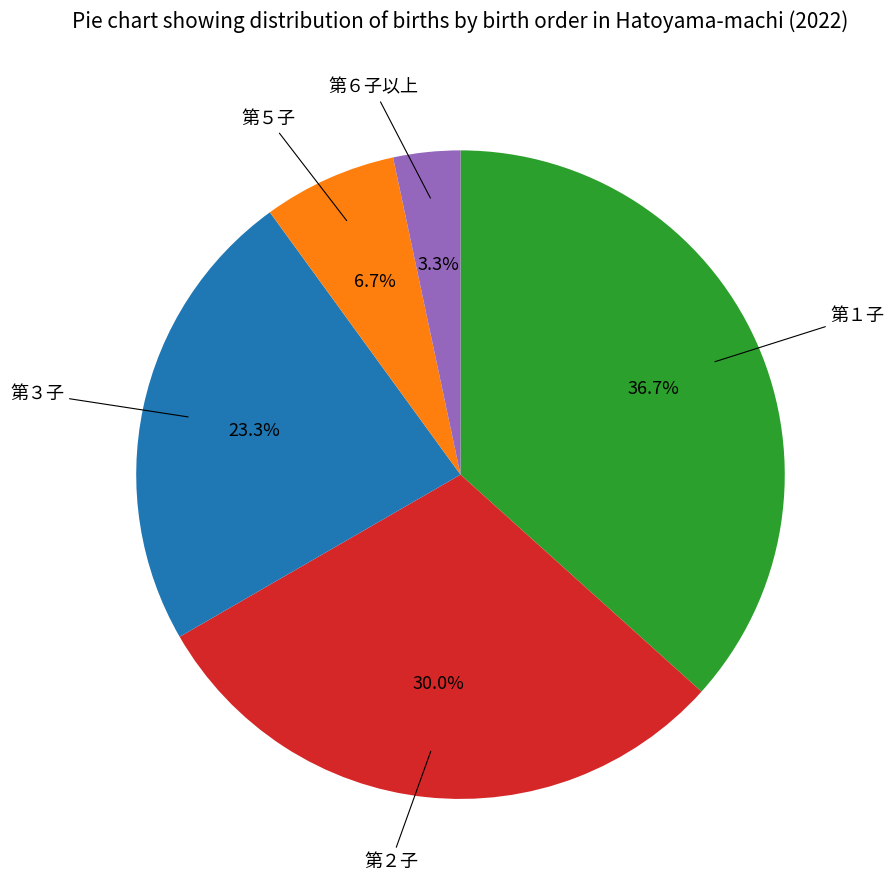

Is there any slice that represents more than half of the pie?

No